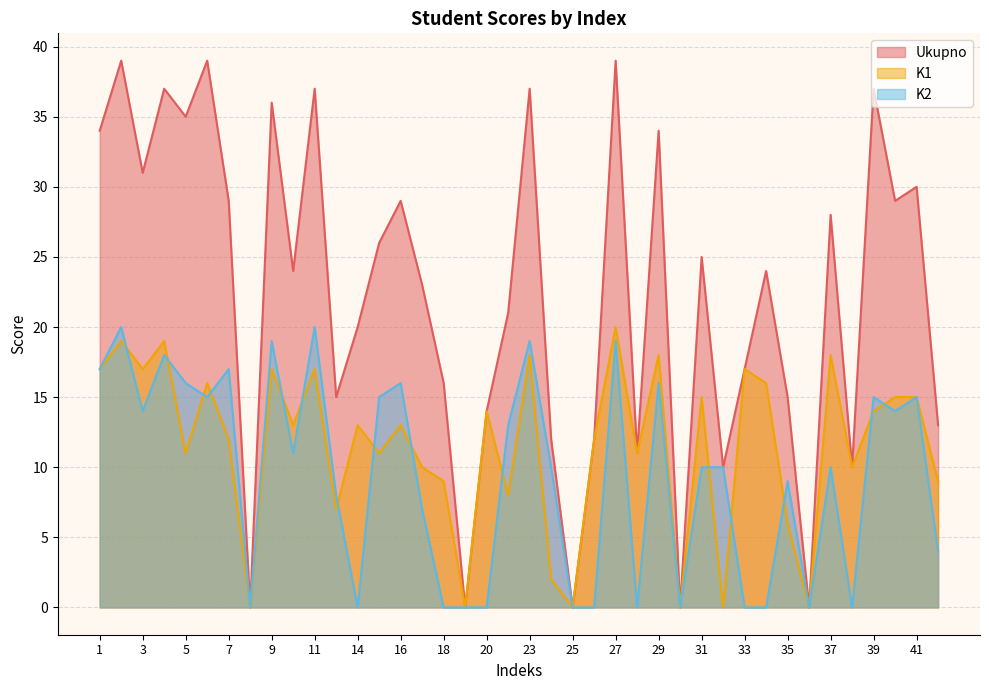

How many lines are shown in the chart?

3